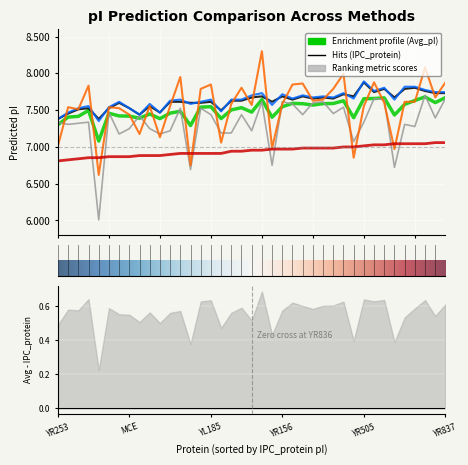

True or false: Bjellqvist has more than 0 interior local peaks.

True